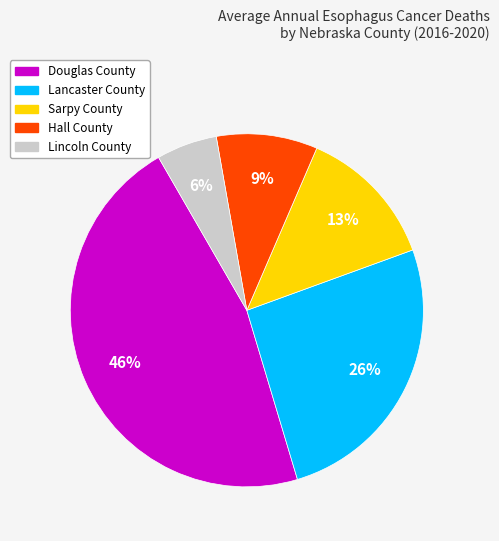

Rank the categories by value from highest to lowest.

Douglas County, Lancaster County, Sarpy County, Hall County, Lincoln County